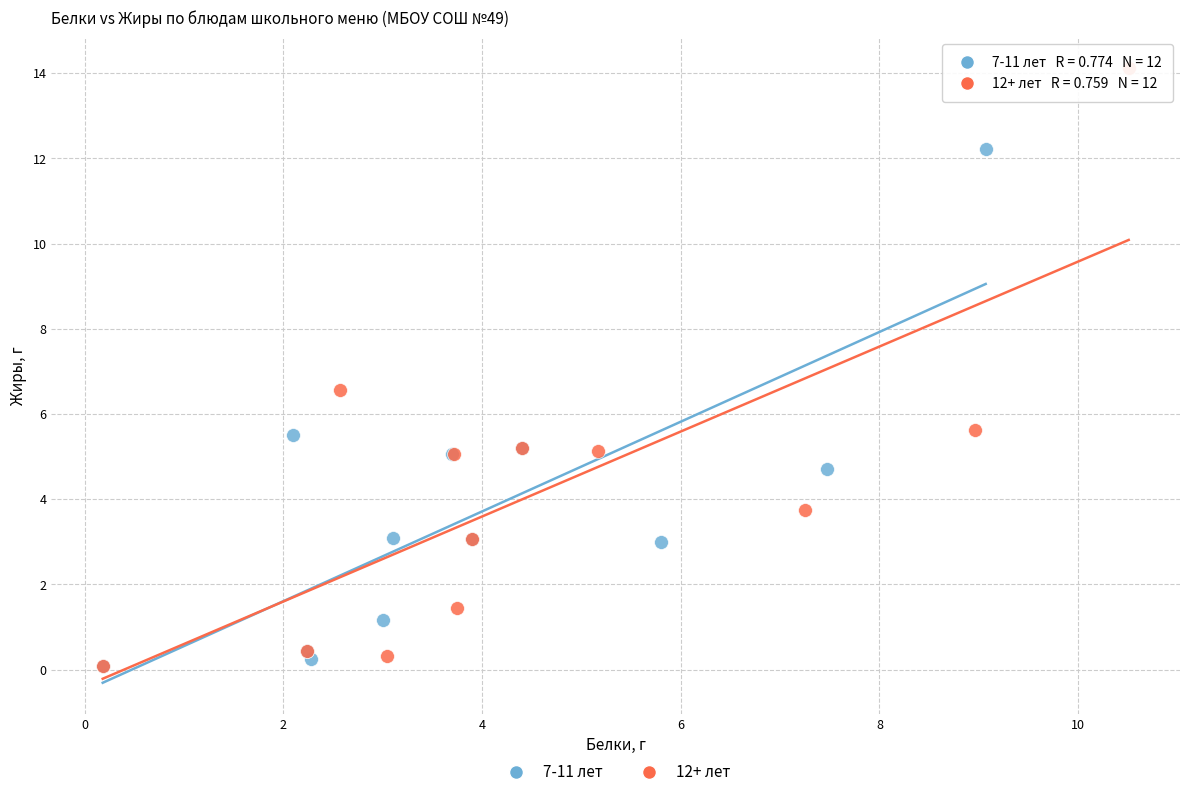

Which series reaches the maximum Y coordinate?

12+ лет